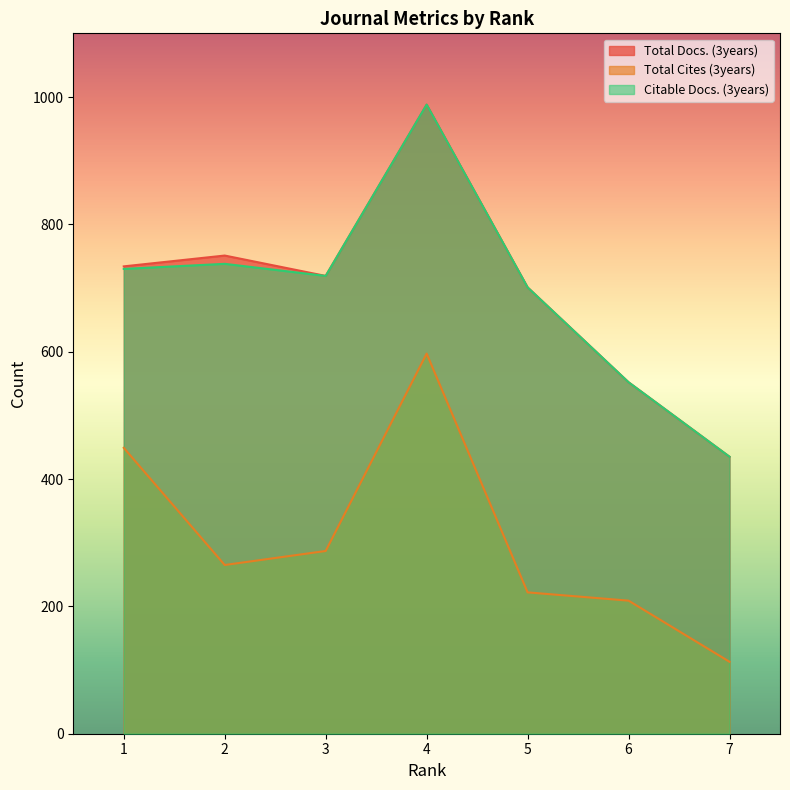

What is the spread (max minus min) of values at 7?

322